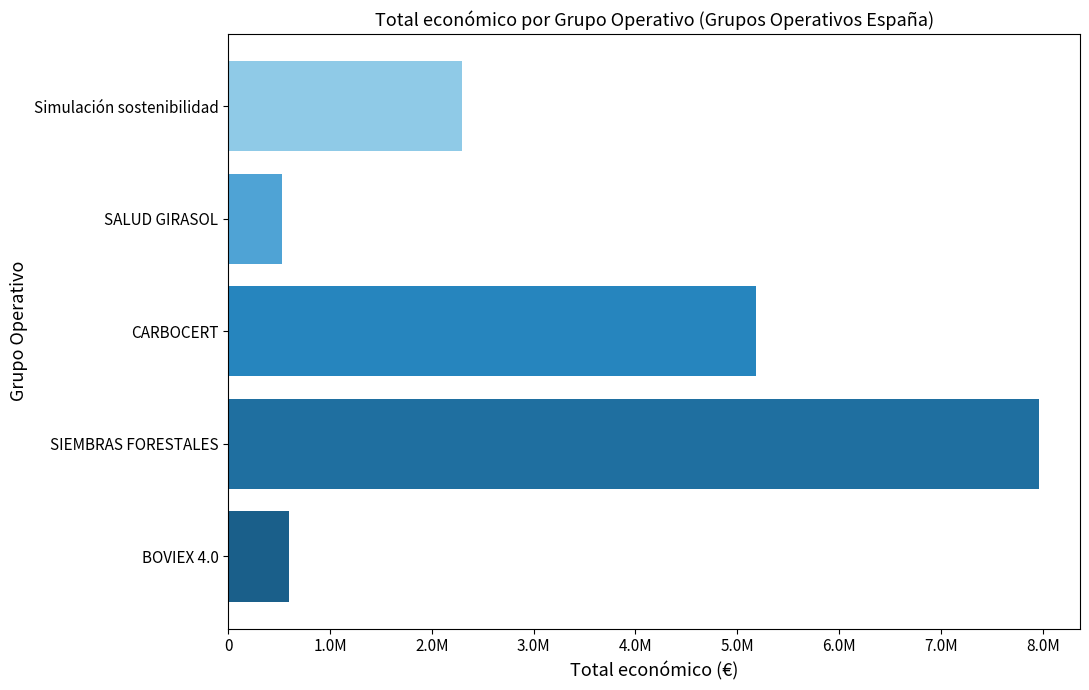

Which category has the highest value across all series?

SIEMBRAS FORESTALES